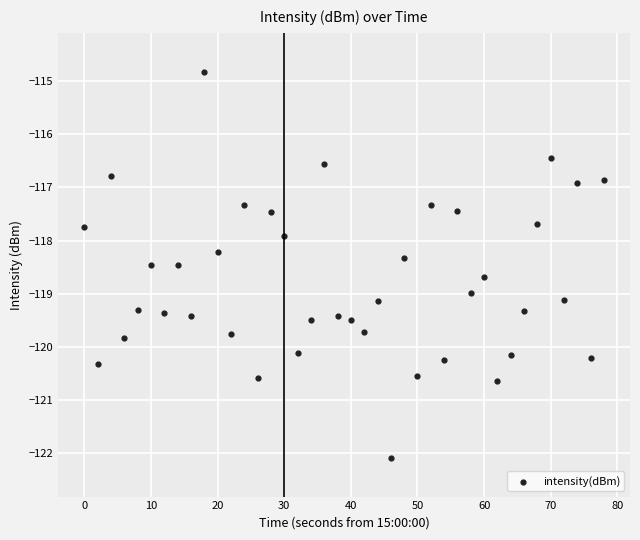

What is the range of X values (max minus min)?

78.0